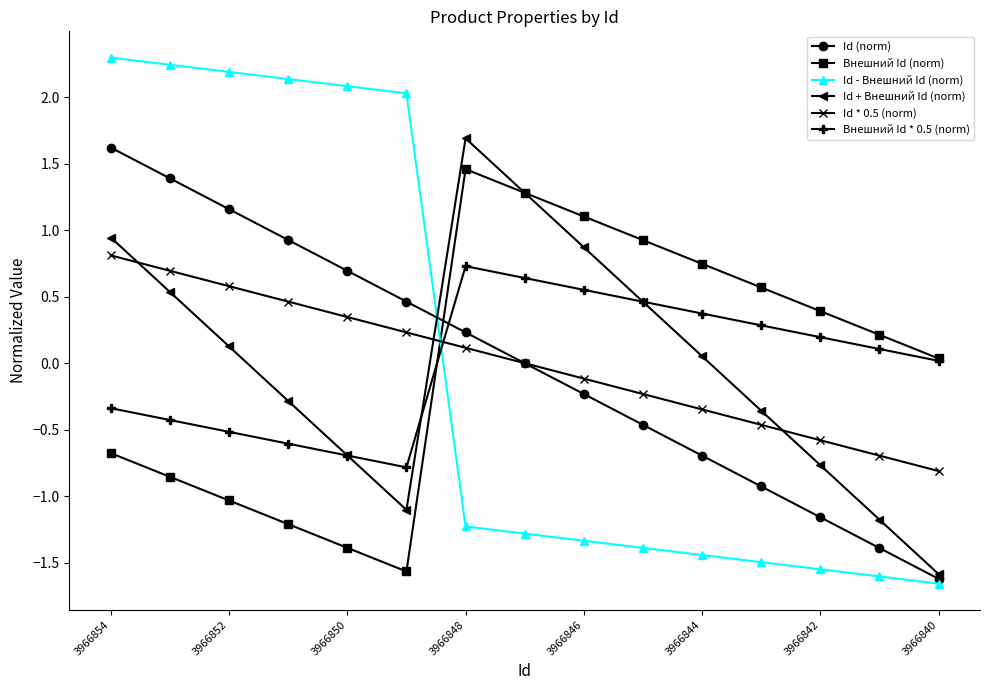

Which series ends up on top after the final intersection of Id - Внешний Id (norm) and Внешний Id (norm)?

Внешний Id (norm)